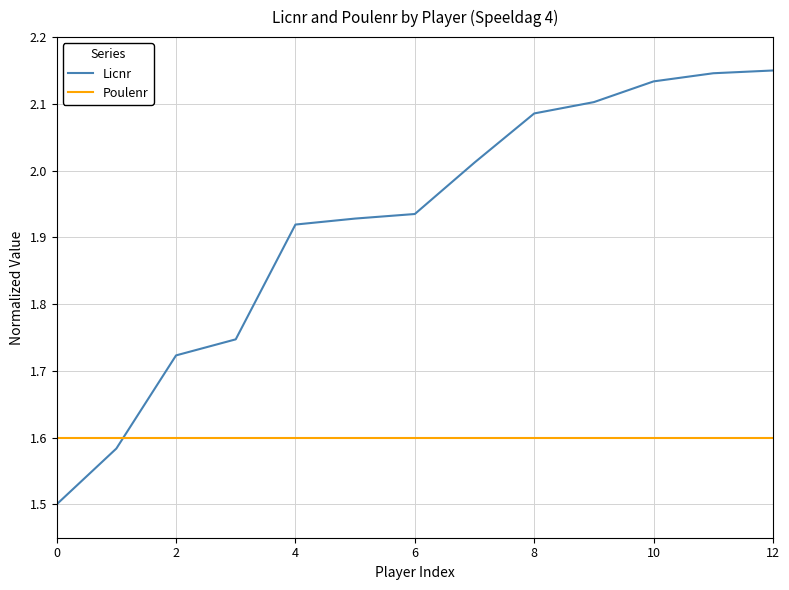

How many intersections are there between Licnr and Poulenr?

1